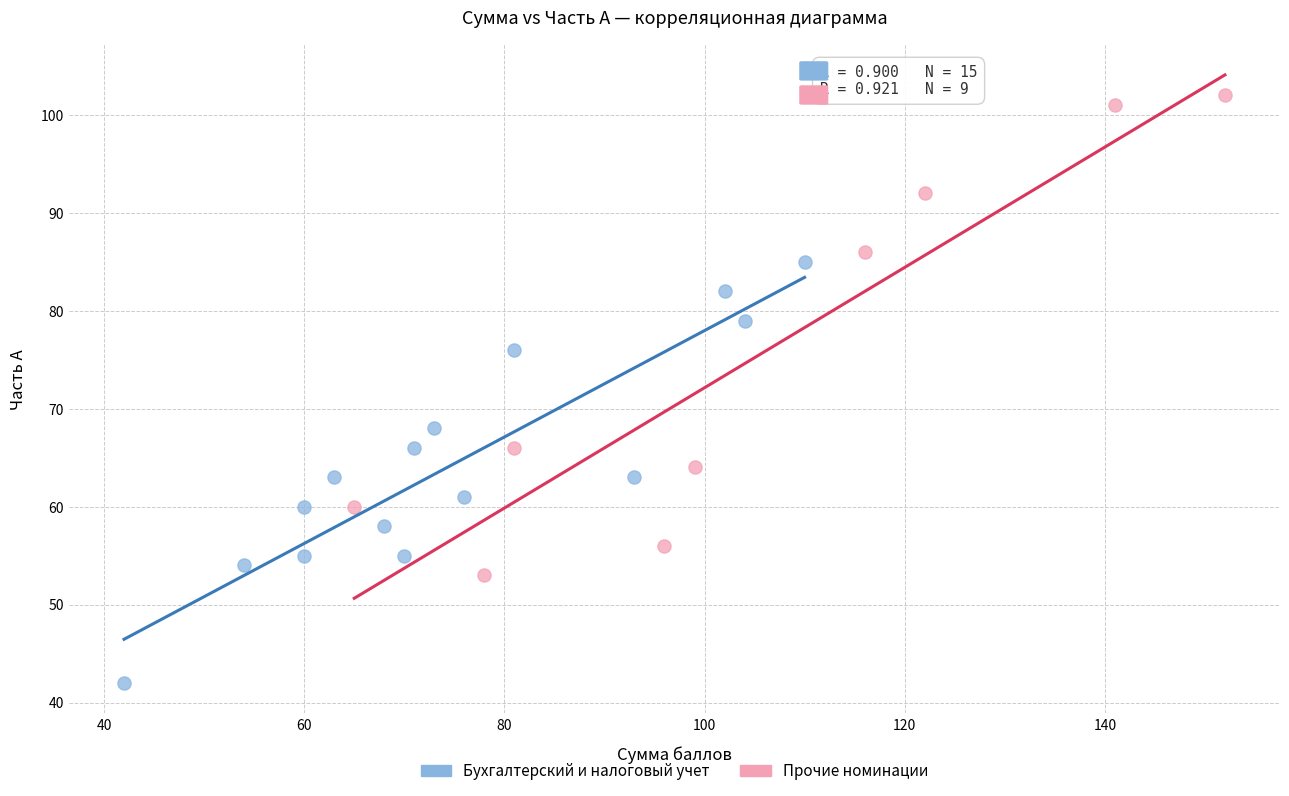

Which series contains the highest Y value?

Прочие номинации